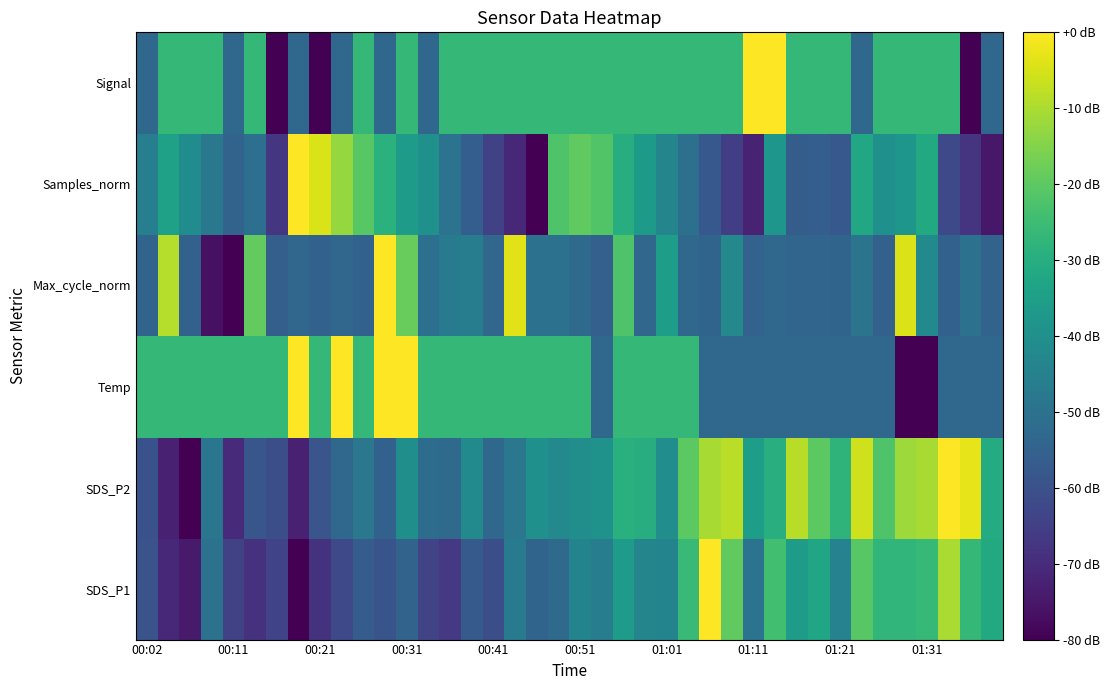

Reading left to right, list all the values displayed in this chart.

SDS_P1: -59.6	-71.1	-74.3	-49.9	-64.4	-68.6	-63.8	-80.0	-68.3	-62.3	-56.9	-59.2	-54.5	-63.4	-66.6	-57.3	-60.9	-47.4	-54.3	-52.3	-43.9	-46.3	-35.8	-43.7	-44.0	-26.1	0.0	-19.5	-49.5	-24.2	-35.9	-33.1	-44.6	-20.8	-27.5	-27.4	-26.5	-10.3	-26.7	-31.3
SDS_P2: -59.7	-72.7	-80.0	-48.7	-70.1	-58.5	-60.7	-72.7	-58.9	-53.2	-48.1	-55.3	-40.2	-51.6	-52.4	-42.0	-53.4	-48.1	-39.8	-42.5	-40.4	-39.0	-29.2	-30.0	-40.8	-20.1	-10.5	-8.3	-35.2	-29.4	-8.5	-20.3	-27.8	-5.9	-21.9	-11.6	-10.4	0.0	-3.0	-30.6
Temp: -26.7	-26.7	-26.7	-26.7	-26.7	-26.7	-26.7	0.0	-26.7	0.0	-26.7	0.0	0.0	-26.7	-26.7	-26.7	-26.7	-26.7	-26.7	-26.7	-26.7	-53.3	-26.7	-26.7	-26.7	-26.7	-53.3	-53.3	-53.3	-53.3	-53.3	-53.3	-53.3	-53.3	-53.3	-80.0	-80.0	-53.3	-53.3	-53.3
Max_cycle_norm: -54.2	-8.9	-55.2	-76.3	-80.0	-19.2	-55.8	-53.6	-55.2	-53.5	-55.1	0.0	-18.5	-50.8	-47.0	-46.3	-53.6	-3.5	-49.7	-50.2	-52.4	-55.5	-22.0	-53.7	-35.2	-53.2	-54.3	-42.3	-54.8	-53.2	-53.9	-54.0	-54.4	-49.1	-55.5	-4.2	-41.6	-55.1	-50.1	-54.7
Samples_norm: -45.8	-34.4	-41.0	-48.1	-54.4	-50.9	-67.5	0.0	-4.5	-12.7	-20.8	-28.8	-36.0	-39.7	-49.6	-56.2	-64.4	-71.1	-80.0	-22.0	-19.5	-21.8	-30.1	-36.3	-43.6	-50.5	-58.0	-65.2	-72.0	-38.1	-56.5	-56.1	-58.0	-32.0	-39.8	-38.0	-31.6	-62.2	-67.6	-74.9
Signal: -53.3	-26.7	-26.7	-26.7	-53.3	-26.7	-80.0	-53.3	-80.0	-53.3	-26.7	-53.3	-26.7	-53.3	-26.7	-26.7	-26.7	-26.7	-26.7	-26.7	-26.7	-26.7	-26.7	-26.7	-26.7	-26.7	-26.7	-26.7	0.0	0.0	-26.7	-26.7	-26.7	-53.3	-26.7	-26.7	-26.7	-26.7	-80.0	-53.3